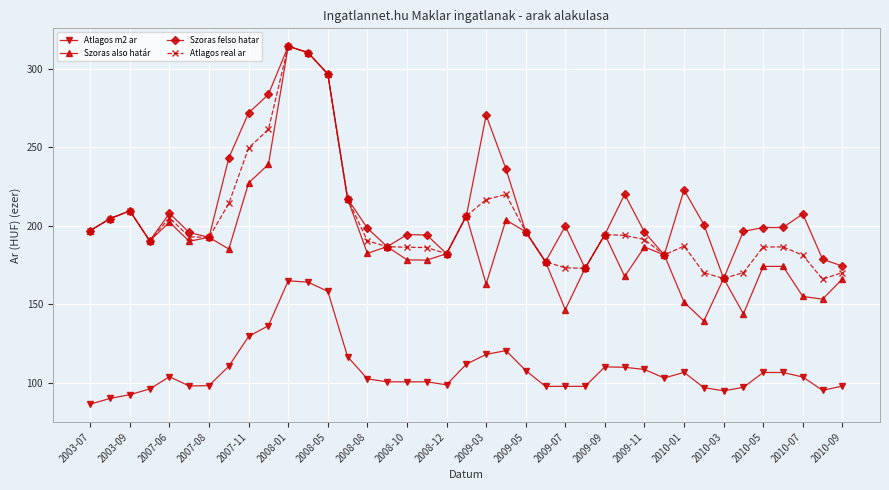

What is the sum of all Szoras felso hatar values?

8286.2